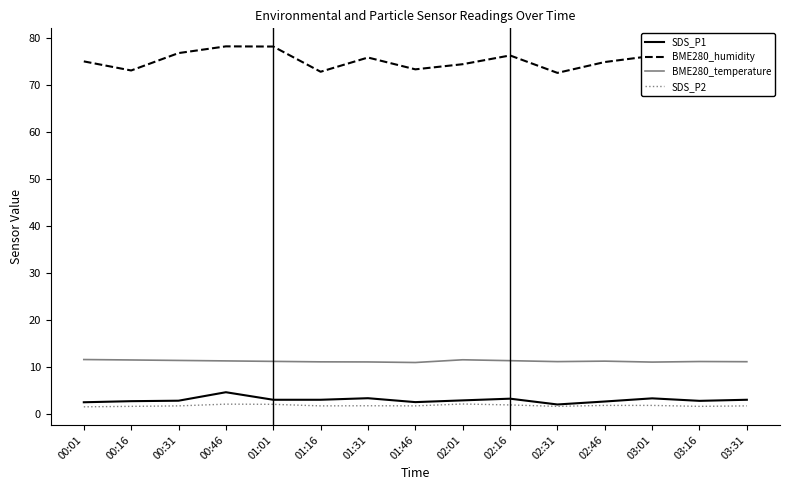

How many interior local peaks does the BME280_humidity series have?

4